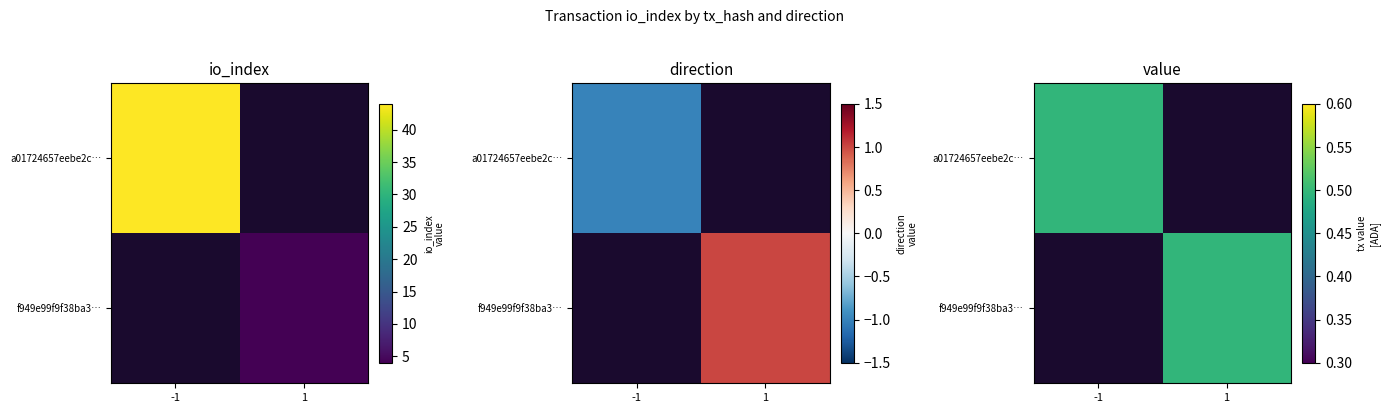

The value of f949e99f9f38ba305677004af55d99457eedd04 at io_index is 6. True or false?

False